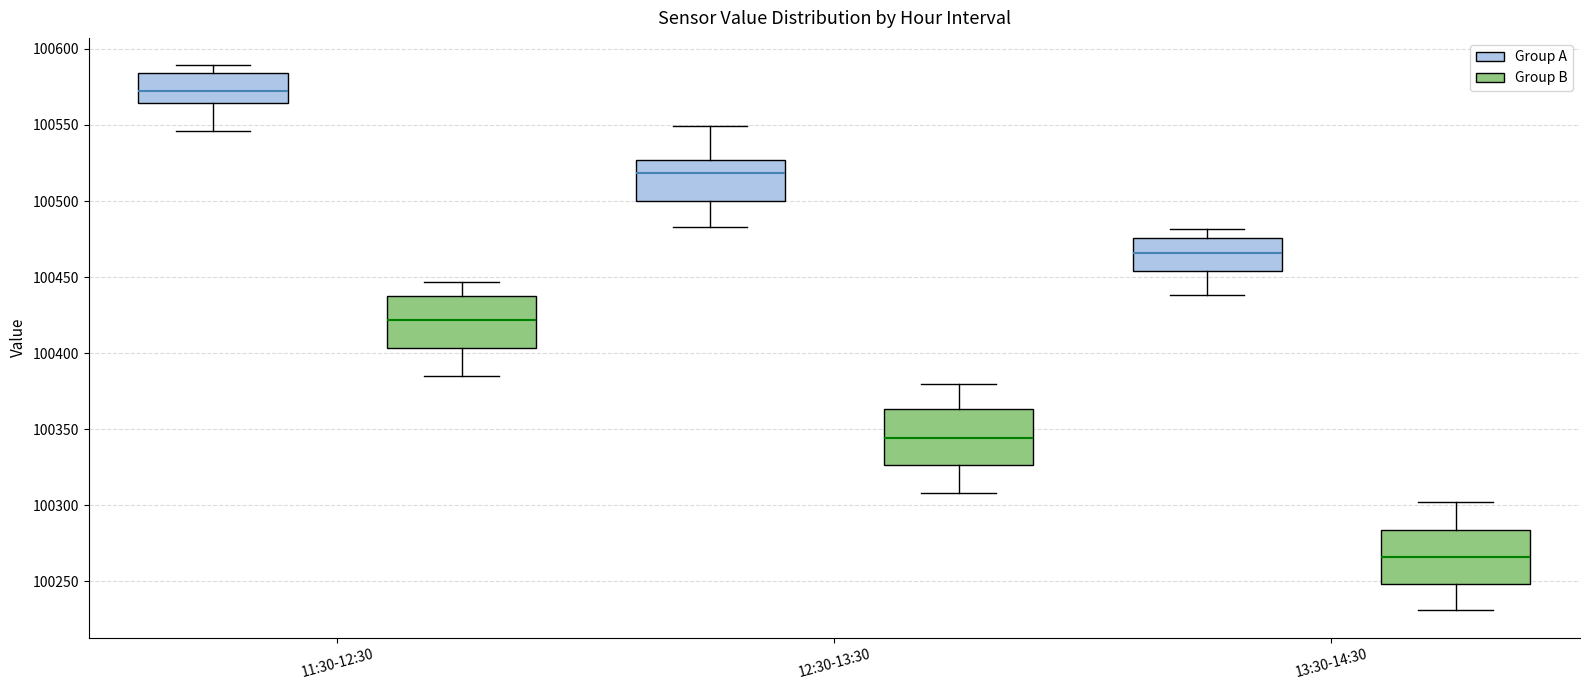

Where is the upper edge of the box for 12:30-13:30 (Group A) on the y-axis? The values are not printed on the chart, so give them approximately, as read against the axis.

100525